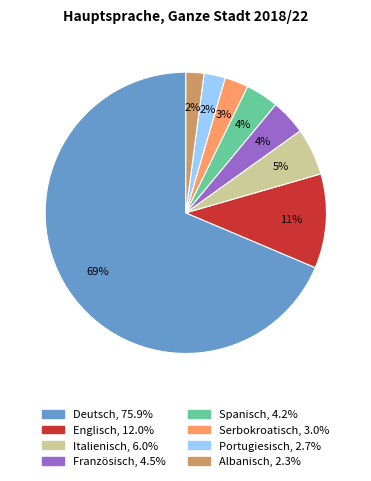

How many segments does this pie chart have?

8